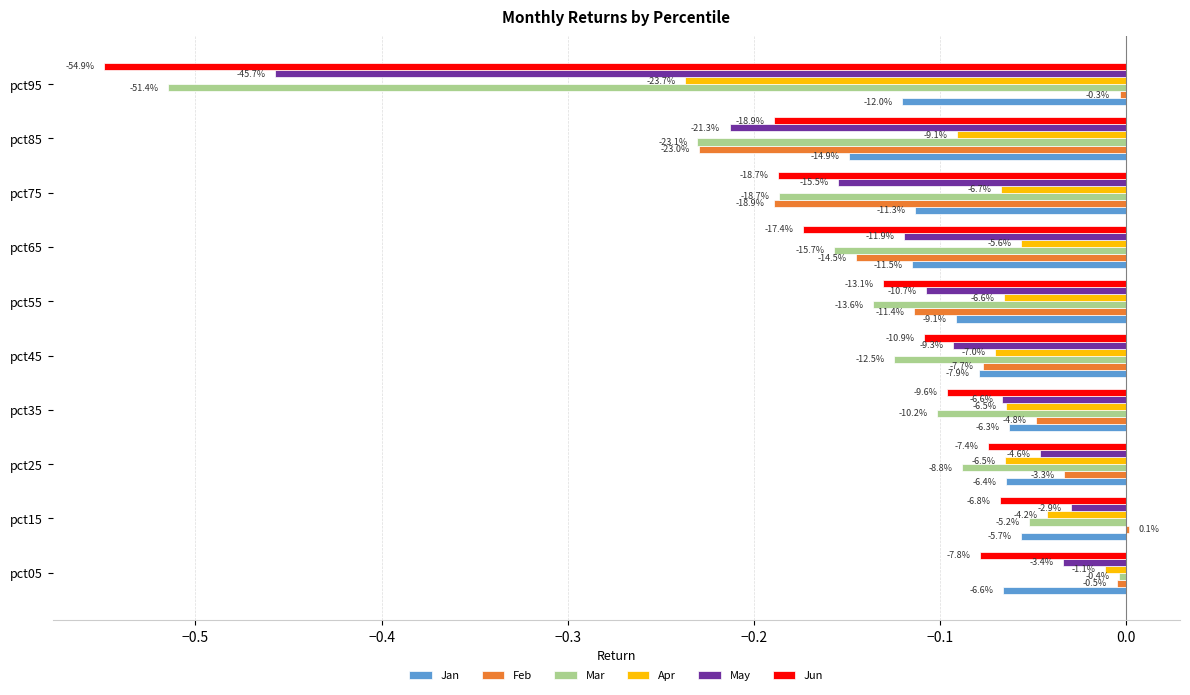

What are all the series names shown in the legend?

Jan, Feb, Mar, Apr, May, Jun